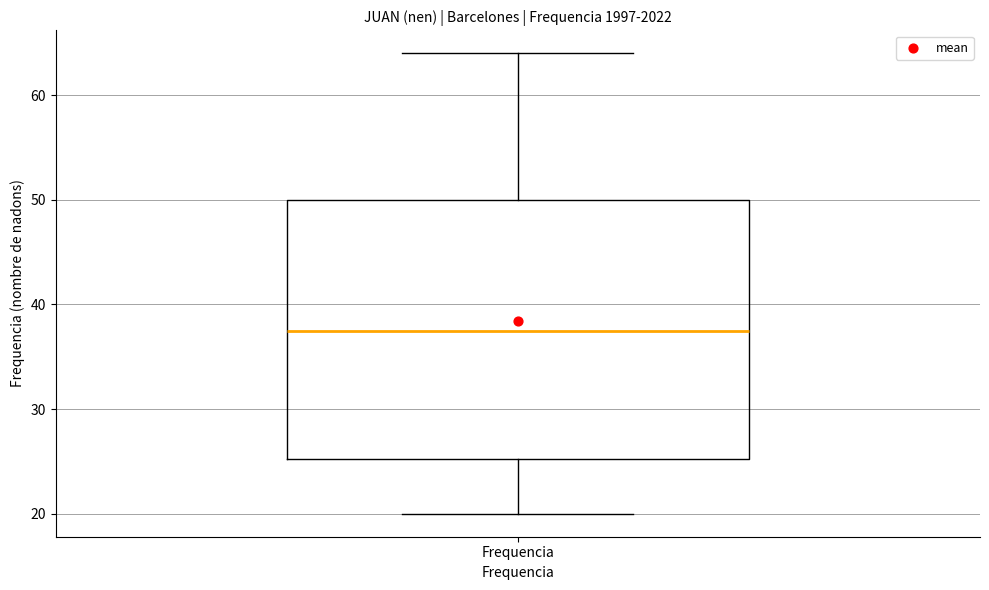

Transcribe this box plot: give where the median line is, the range the box spans, and where the two whiskers end, as read against the y-axis. The values are not printed on the chart, so give them approximately, as read against the axis.

median 38, box 25 to 50, whiskers 20 to 64